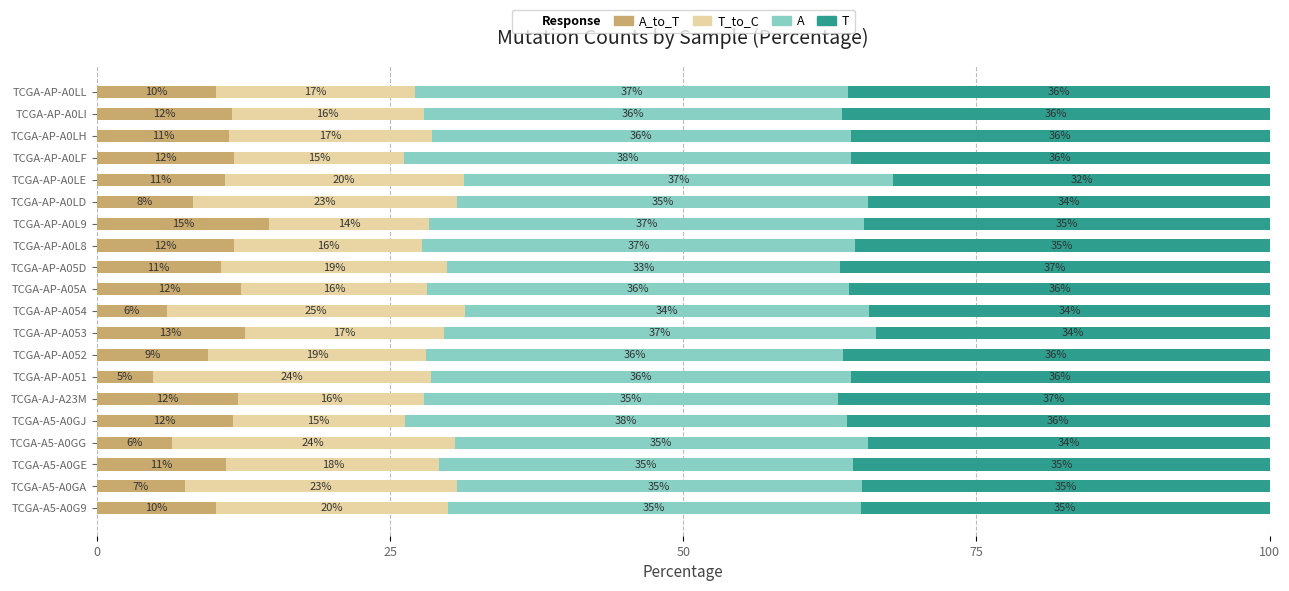

What is the total value across all series at TCGA-AJ-A23M?

100.0